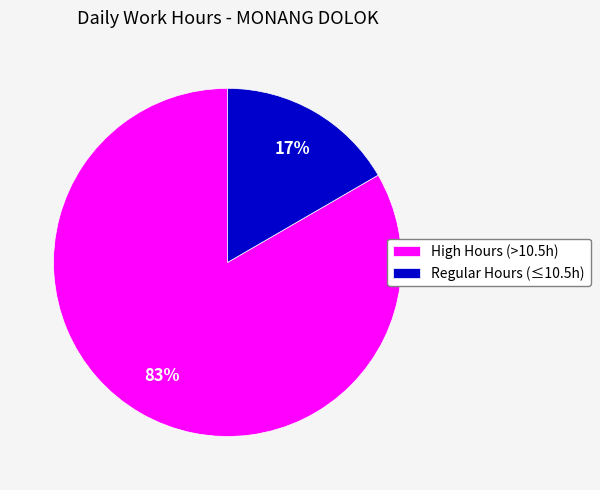

Which has a higher value, High Hours (>10.5h) or Regular Hours (≤10.5h)?

High Hours (>10.5h)